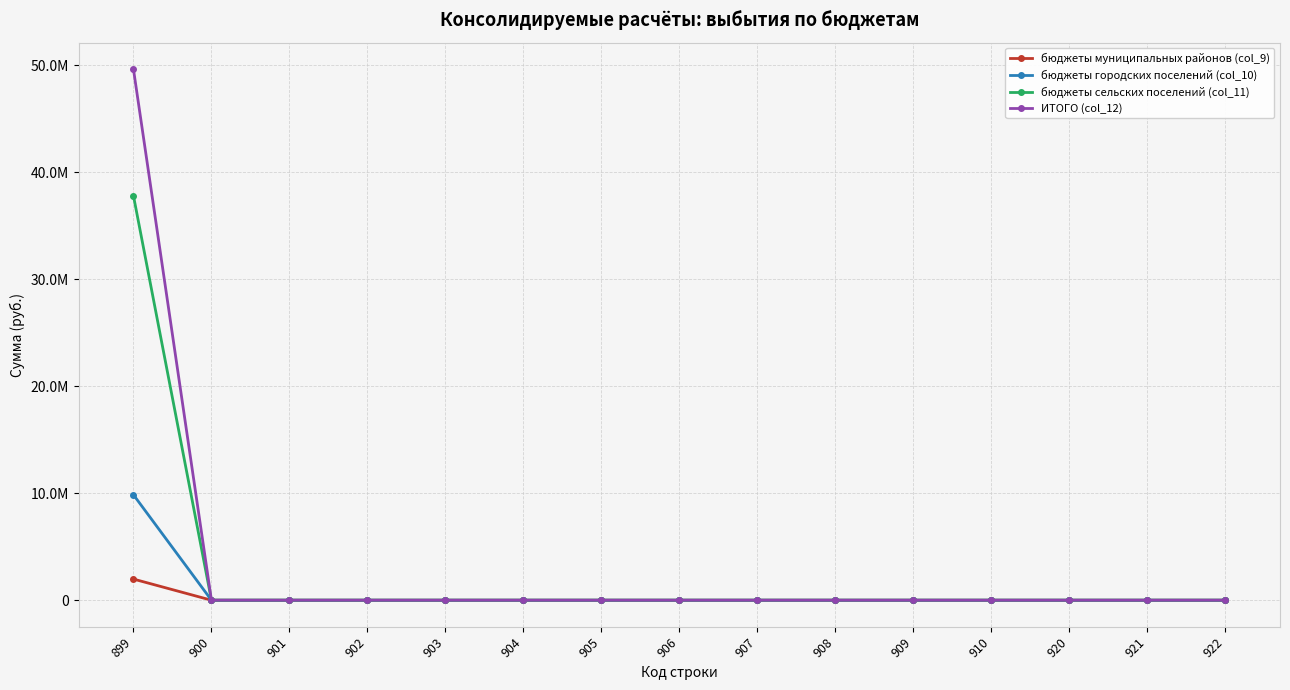

At 909, list the series in order from largest to smallest.

бюджеты муниципальных районов (col_9), бюджеты городских поселений (col_10), бюджеты сельских поселений (col_11), ИТОГО (col_12)